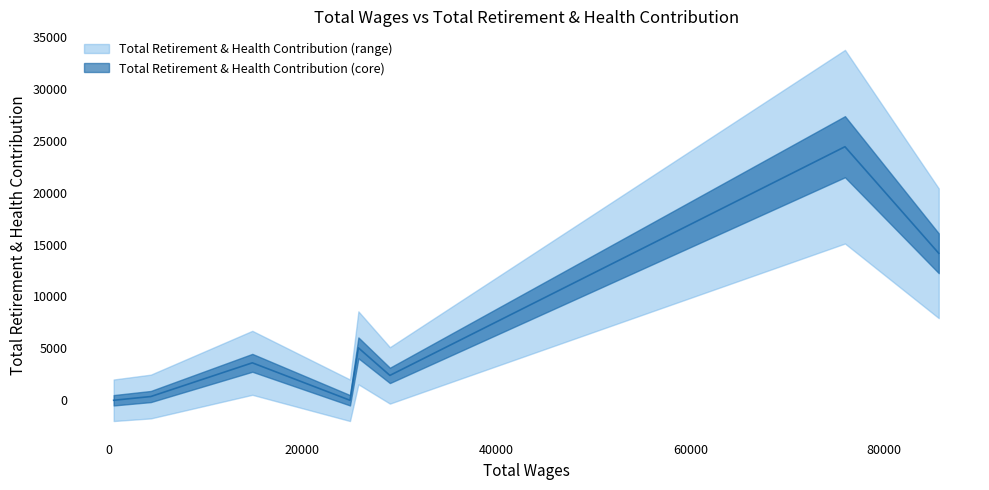

How many values exceed 3608?

3